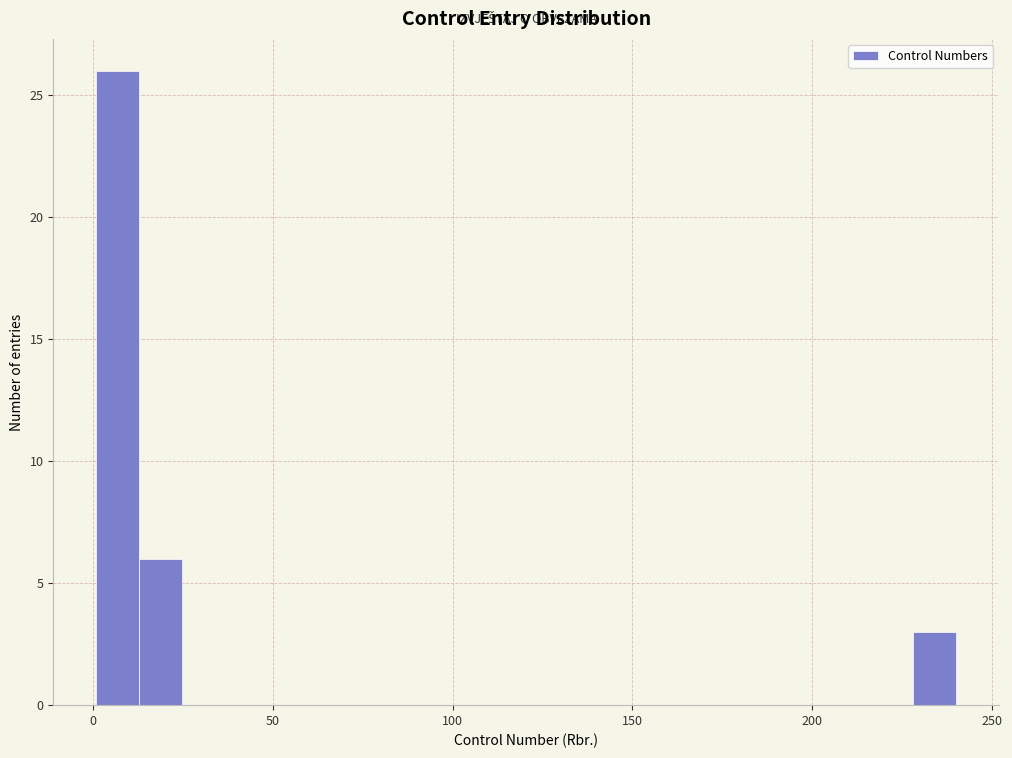

Read against the x-axis, roughly where is the centre of the tallest bar?

5